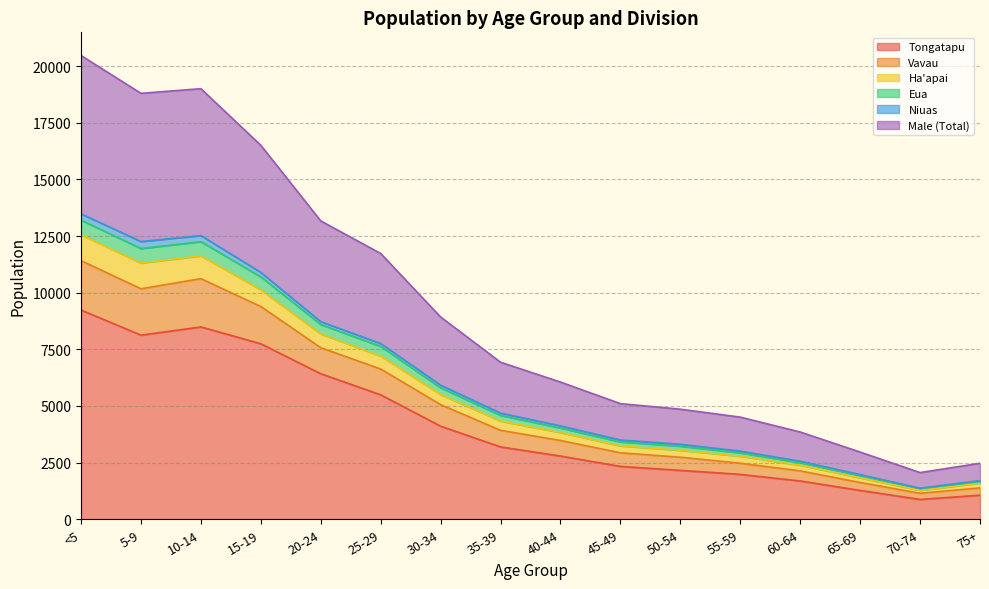

What is the minimum value for Tongatapu?

875